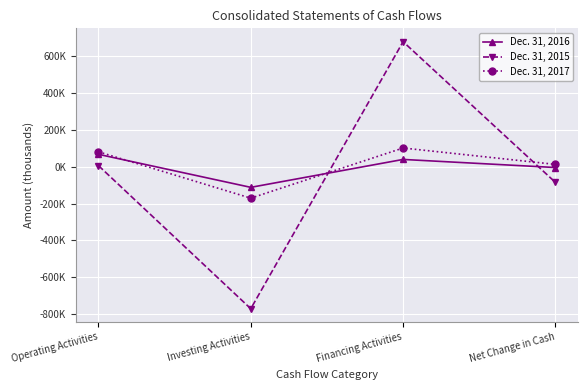

What value does the Dec. 31, 2017 series have at Investing Activities, to the nearest 100?

-170700